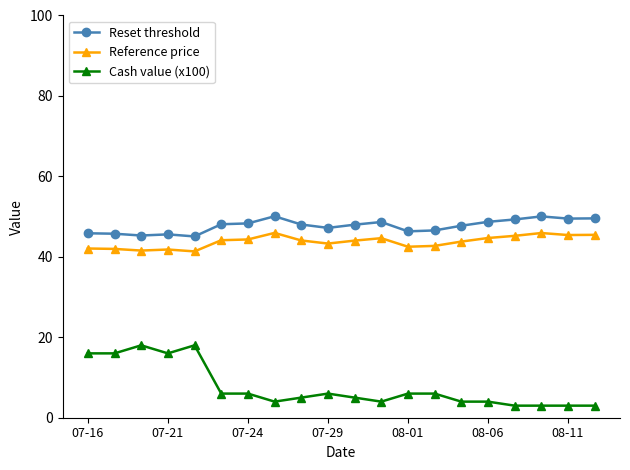

List the series in order of their peak value, highest first.

Reset threshold, Reference price, Cash value (x100)